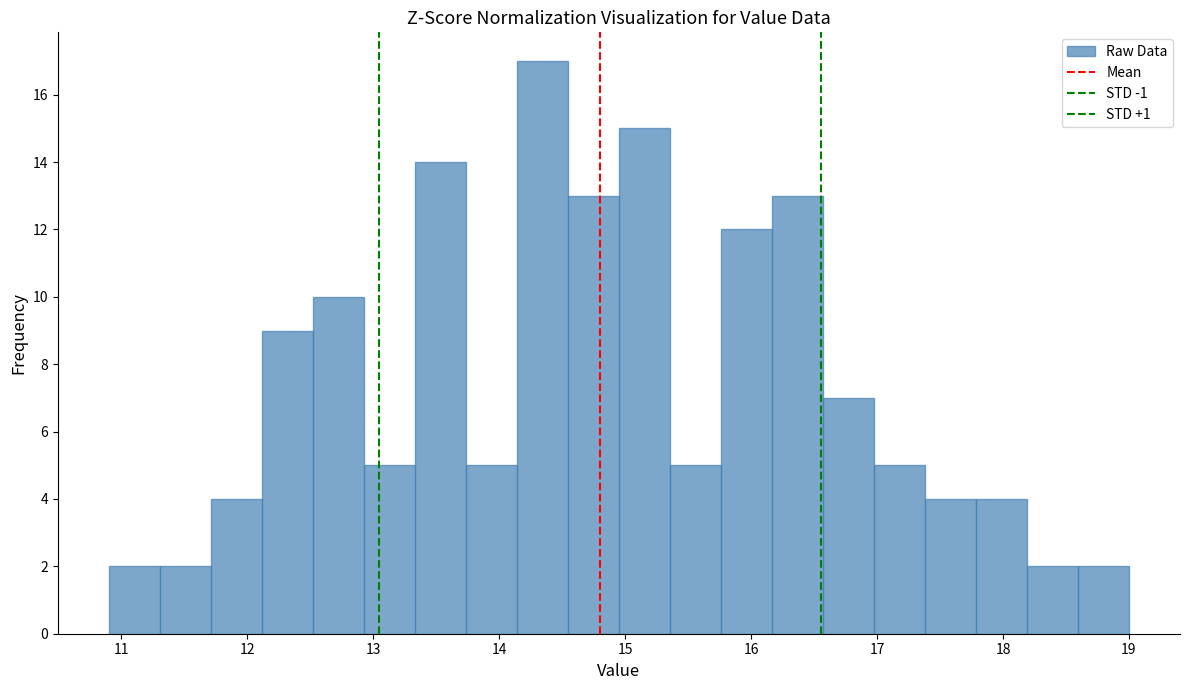

What is the height of the bar covering 15.8 to 16.2 on the x-axis? Neither the bar edges nor the heights are printed on the chart, so give them approximately, as read against the axes.

12